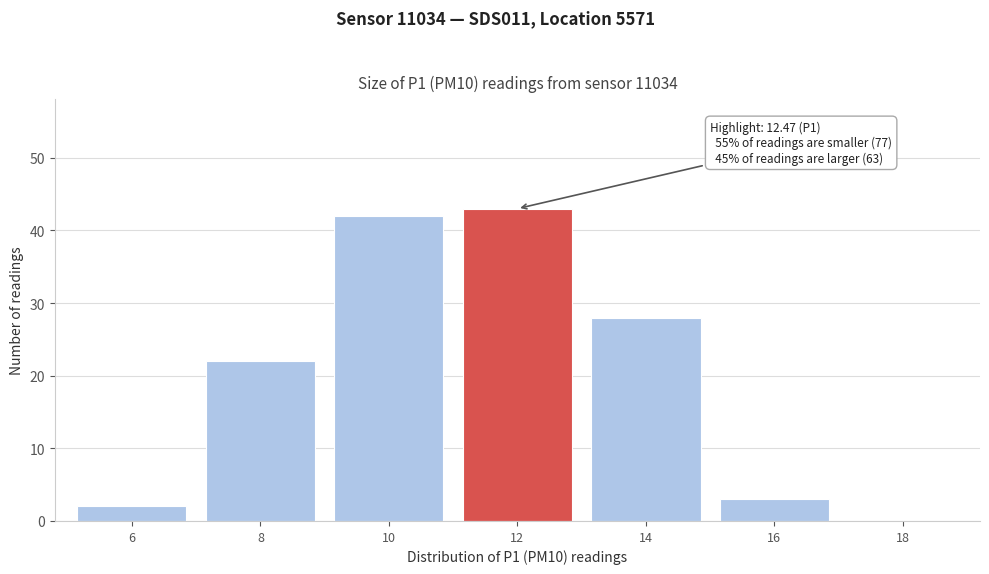

Reading left to right, list all the values displayed in this chart.

6=2	8=22	10=42	12=43	14=28	16=3	18=0